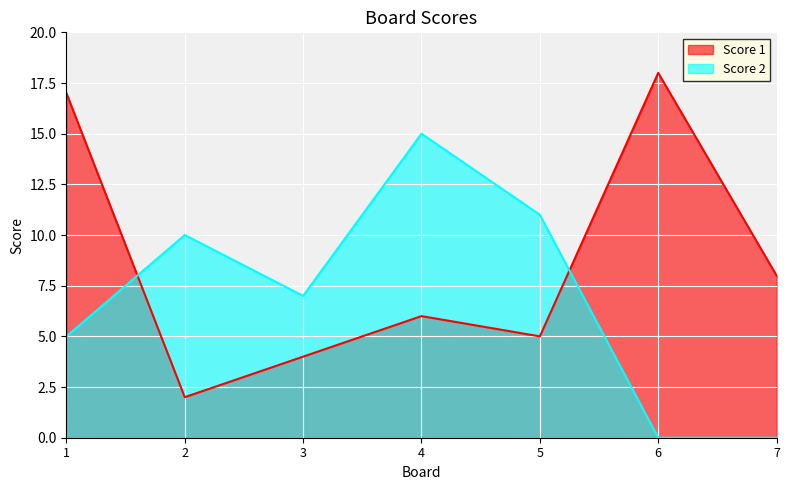

Which category has the highest value across all series?

6